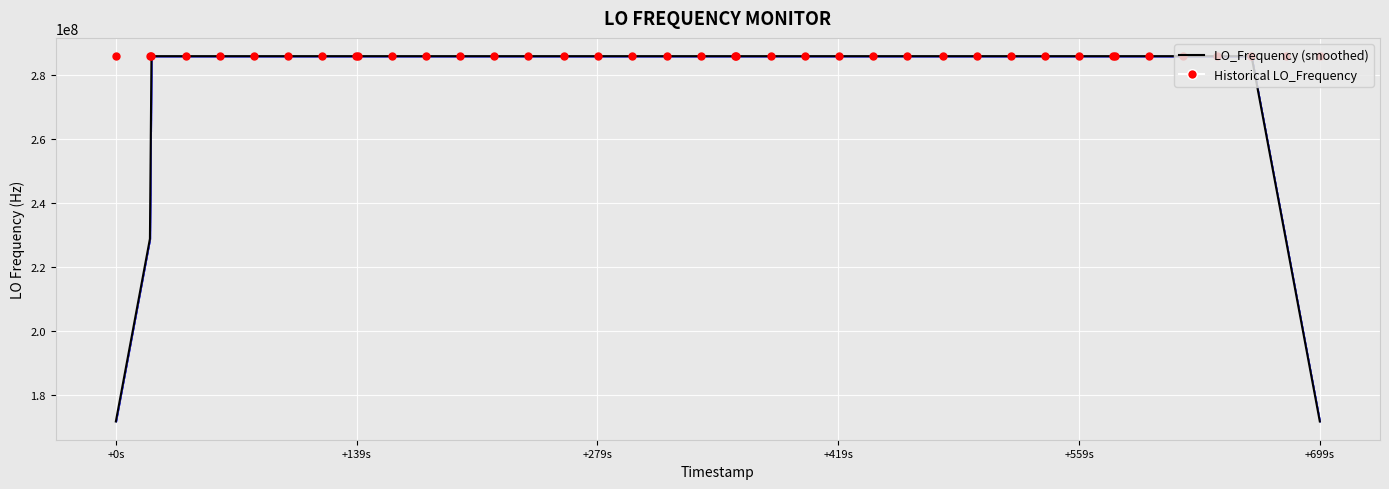

At how many categories does at least one series exceed 245420209?

40